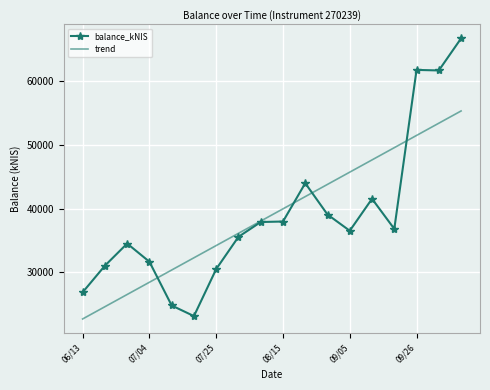

Rank the series by their maximum value, from highest to lowest.

balance_kNIS, trend